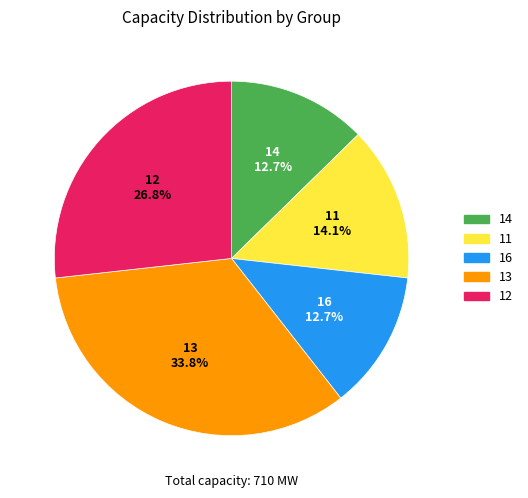

Count the number of slices in the pie.

5